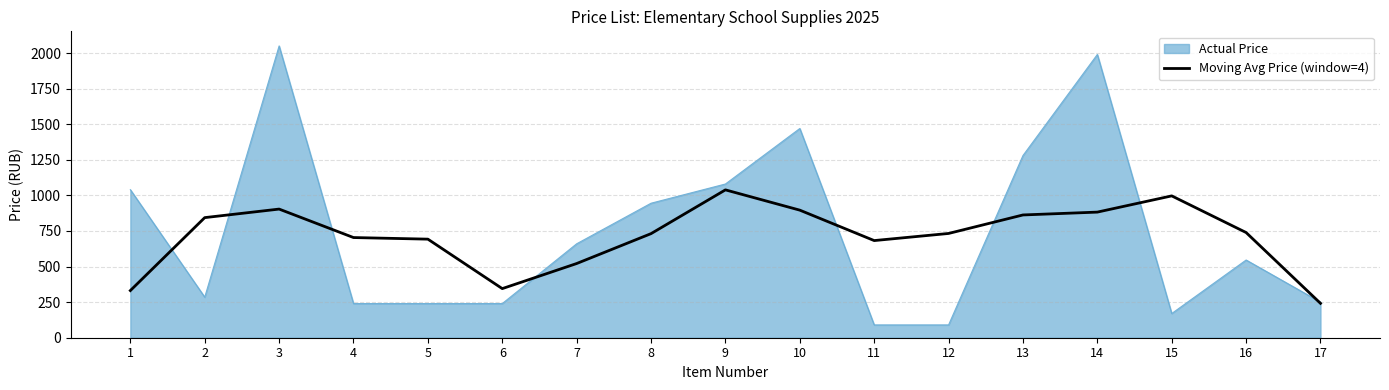

The value of Actual Price at 12 is 90.0. True or false?

True